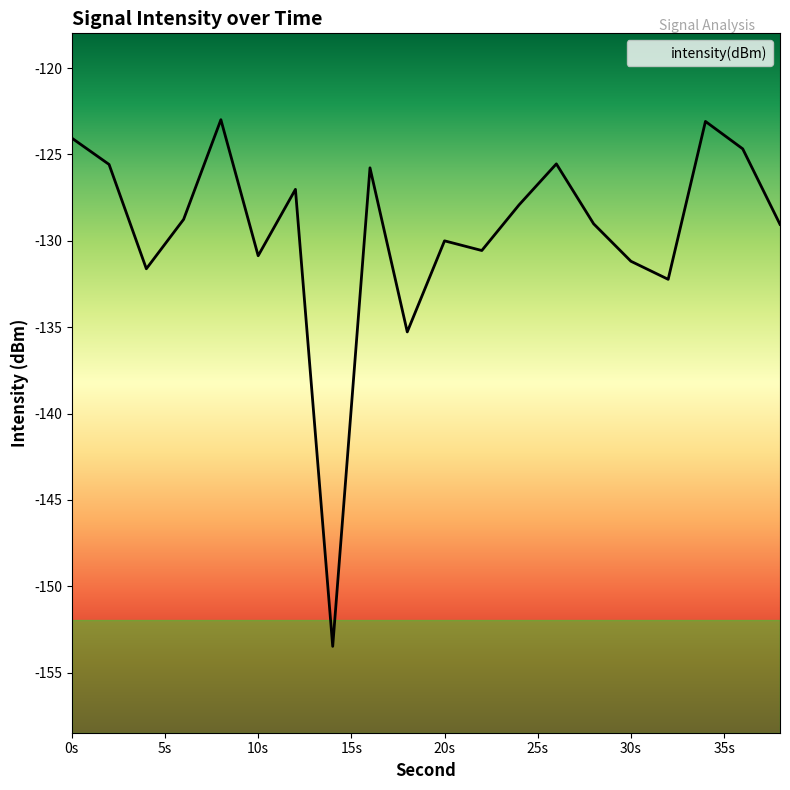

What is the sum of all values?

-2588.7